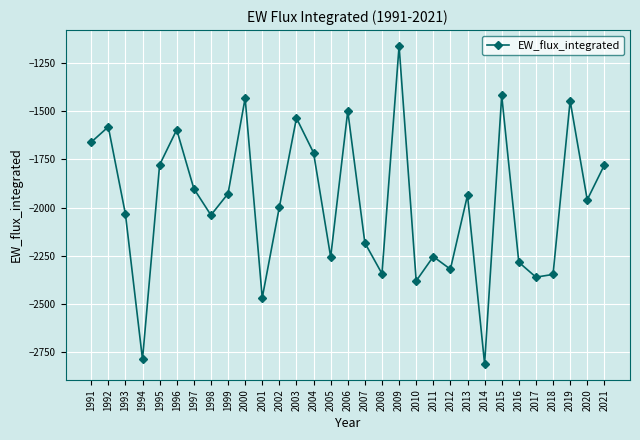

What is the change in value from 1994 to 2017?

+425.6